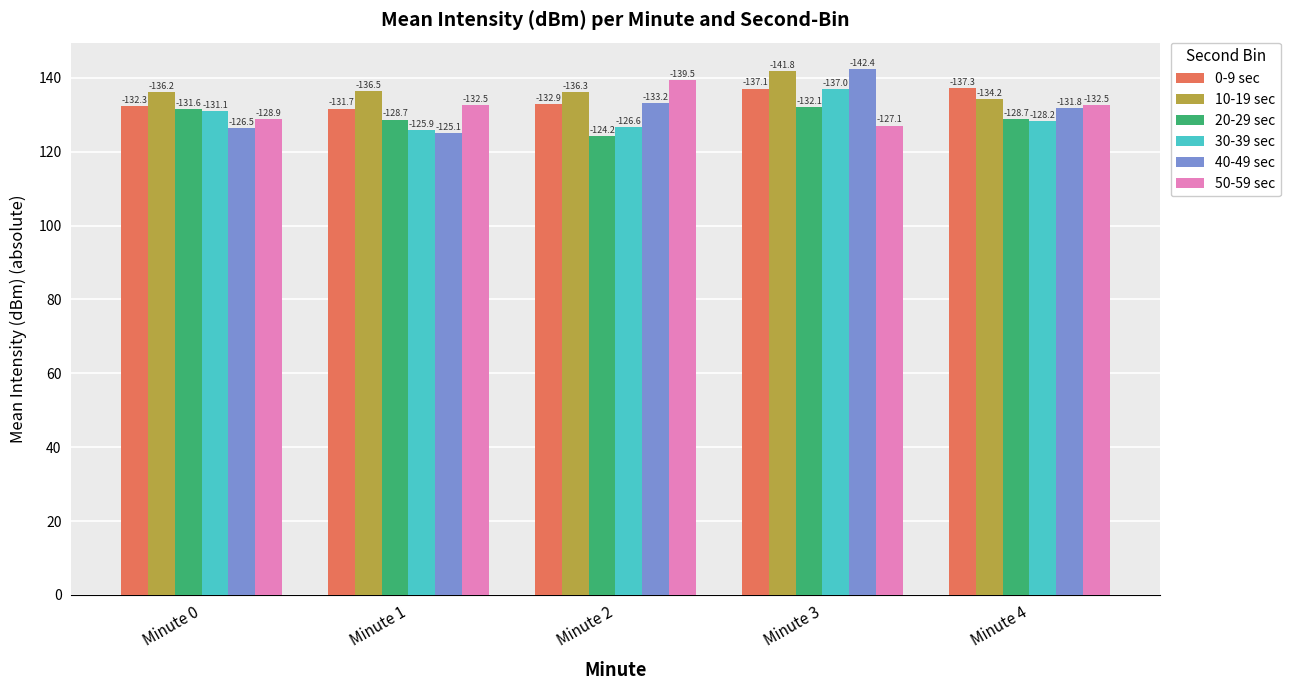

What are all the series names shown in the legend?

0-9 sec, 10-19 sec, 20-29 sec, 30-39 sec, 40-49 sec, 50-59 sec